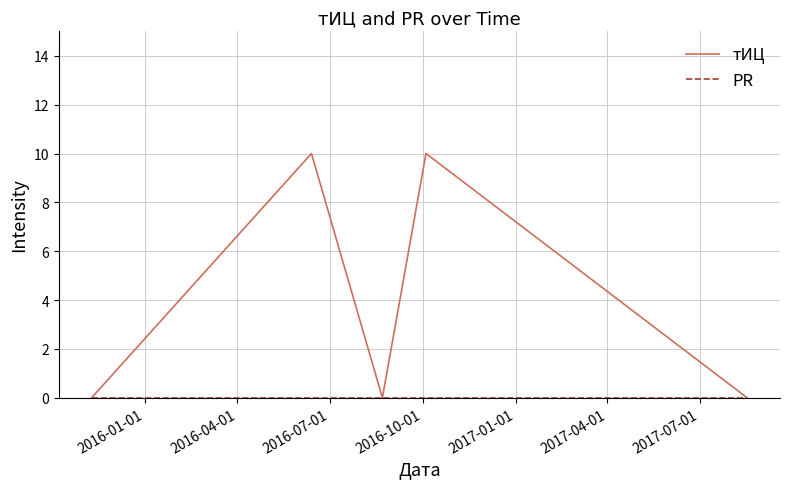

What is the maximum value shown in the chart?

10